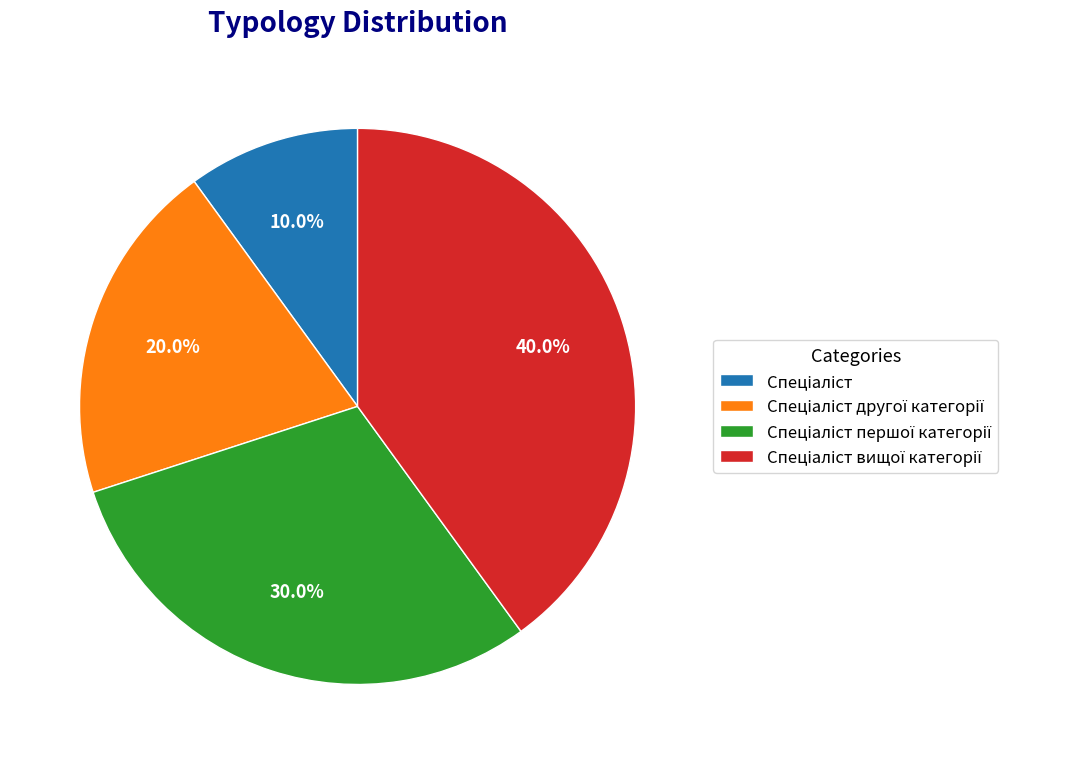

Count the number of slices in the pie.

4